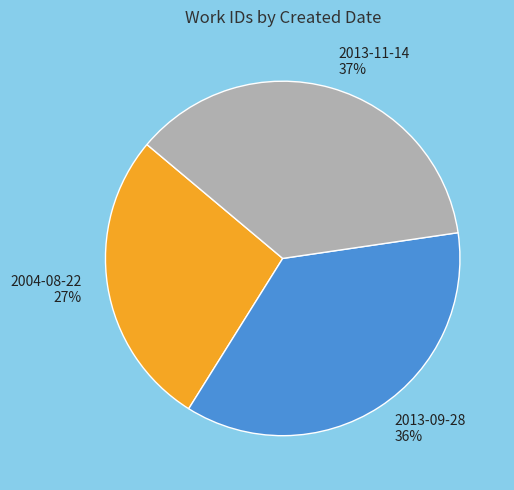

Is the sum of 2013-09-28 and 2004-08-22 greater than half?

Yes